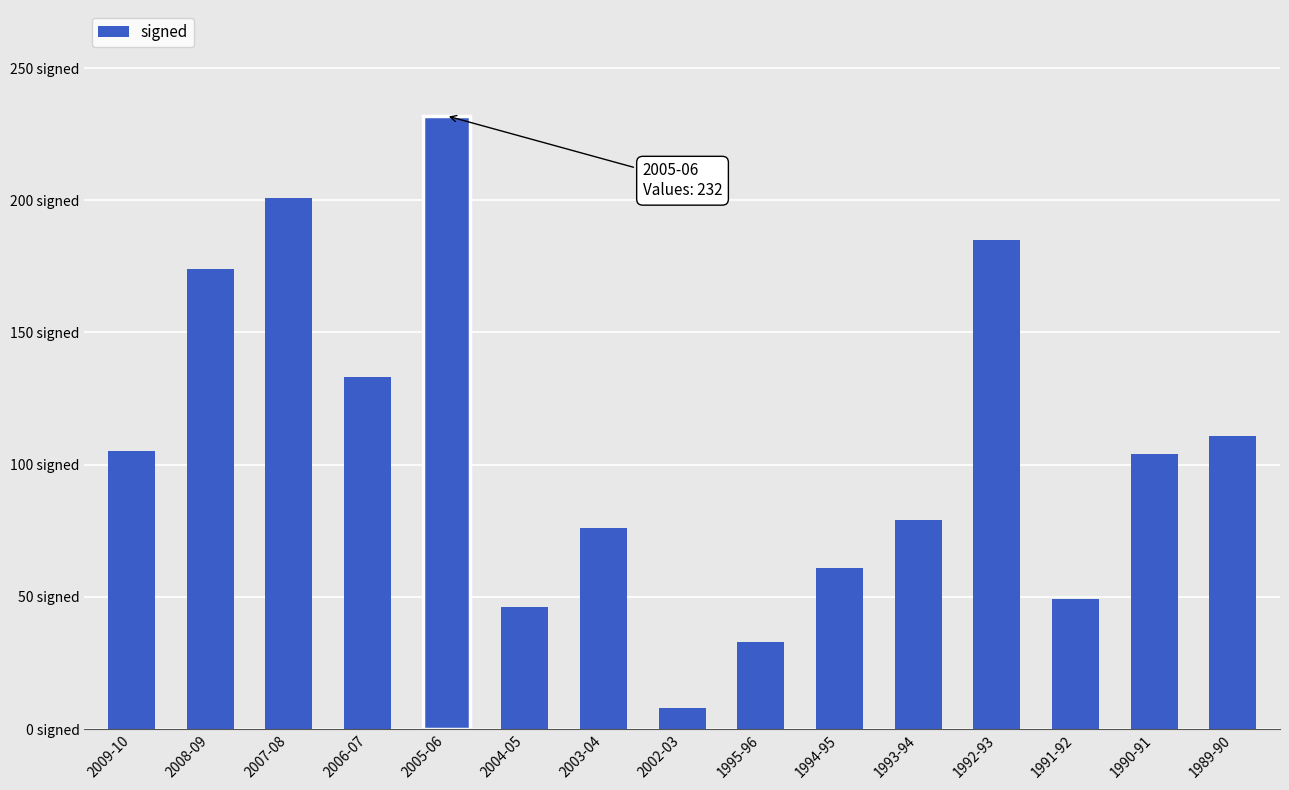

Rank the categories by value from highest to lowest.

2005-06, 2007-08, 1992-93, 2008-09, 2006-07, 1989-90, 2009-10, 1990-91, 1993-94, 2003-04, 1994-95, 1991-92, 2004-05, 1995-96, 2002-03